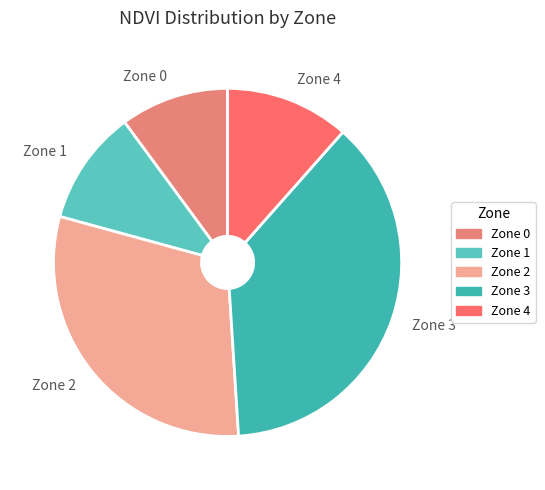

How many slices are in this pie chart?

5